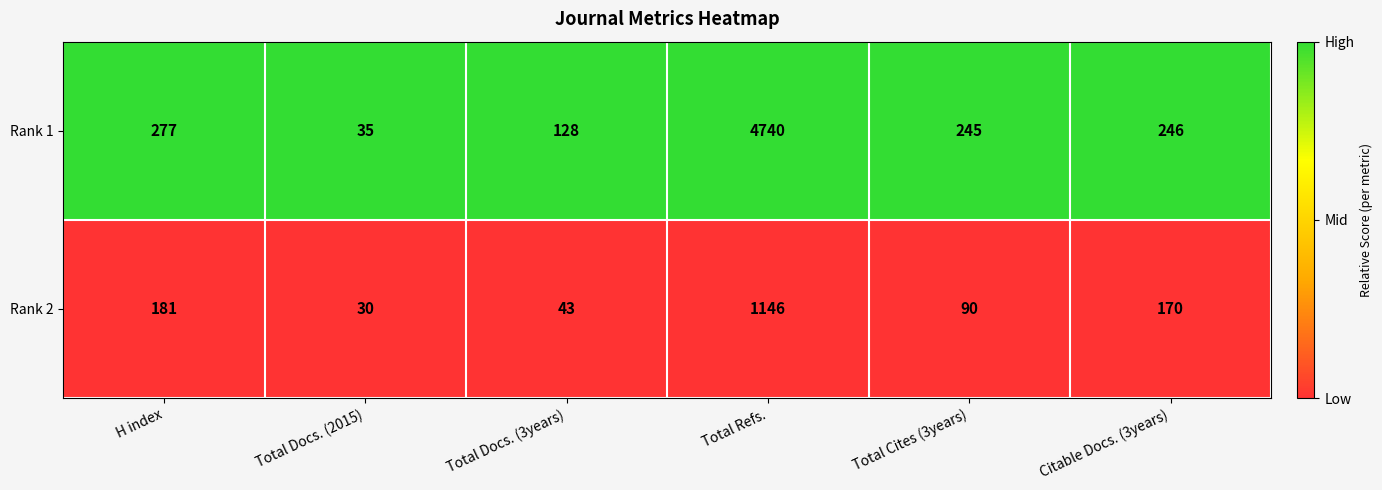

List the series in order of their overall mean, highest first.

Rank 1, Rank 2